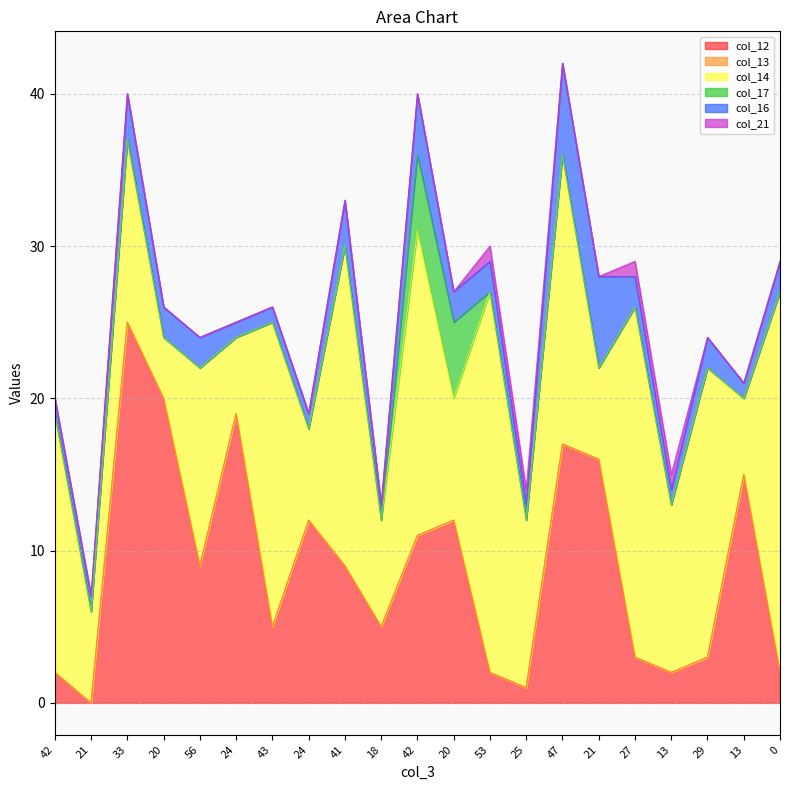

True or false: col_21 and col_14 intersect in this chart.

False